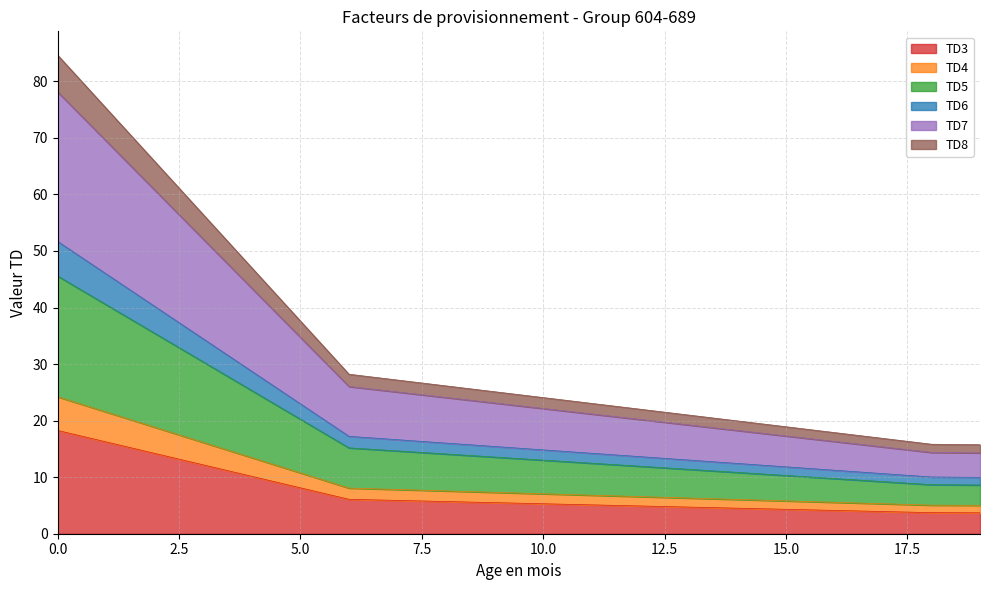

What is the total value across all series at 5.0?

37.6